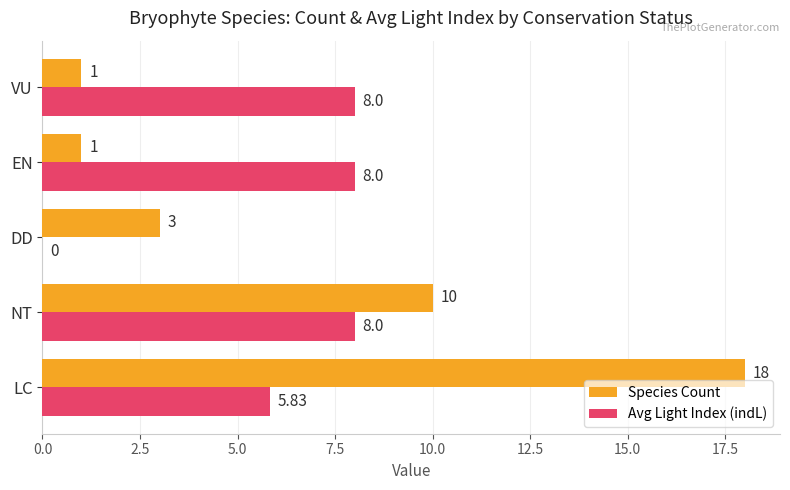

What is the highest value of the Avg Light Index (indL) series?

8.0